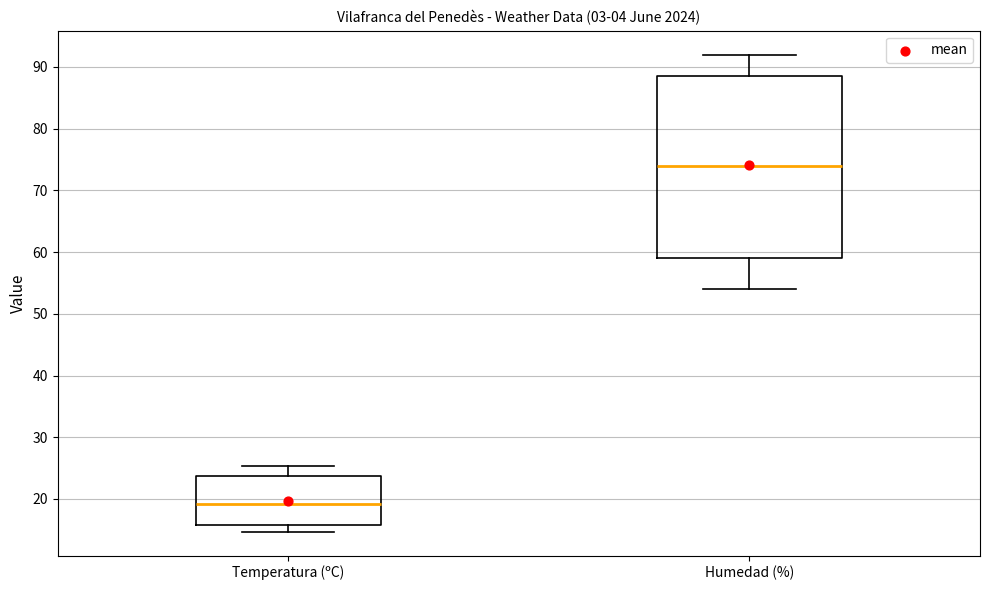

Which box is the tallest, from its lower edge to its upper edge?

Humedad (%)